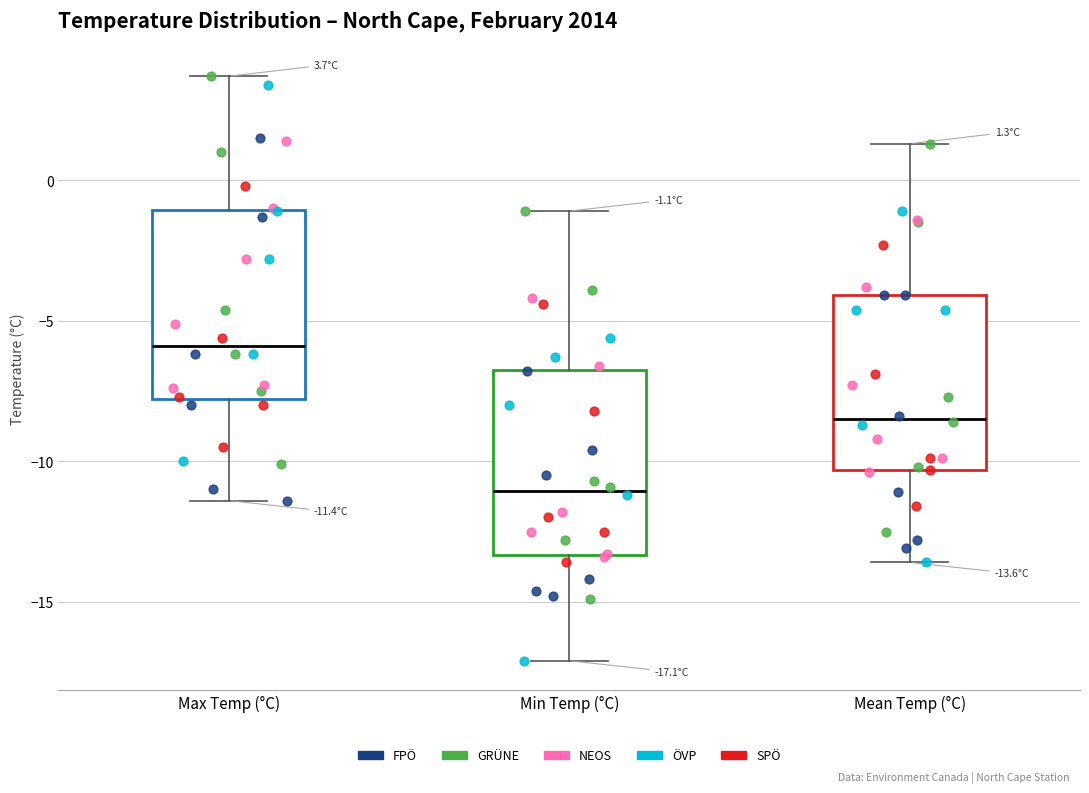

Which box's median line is the highest?

Max Temp (°C)